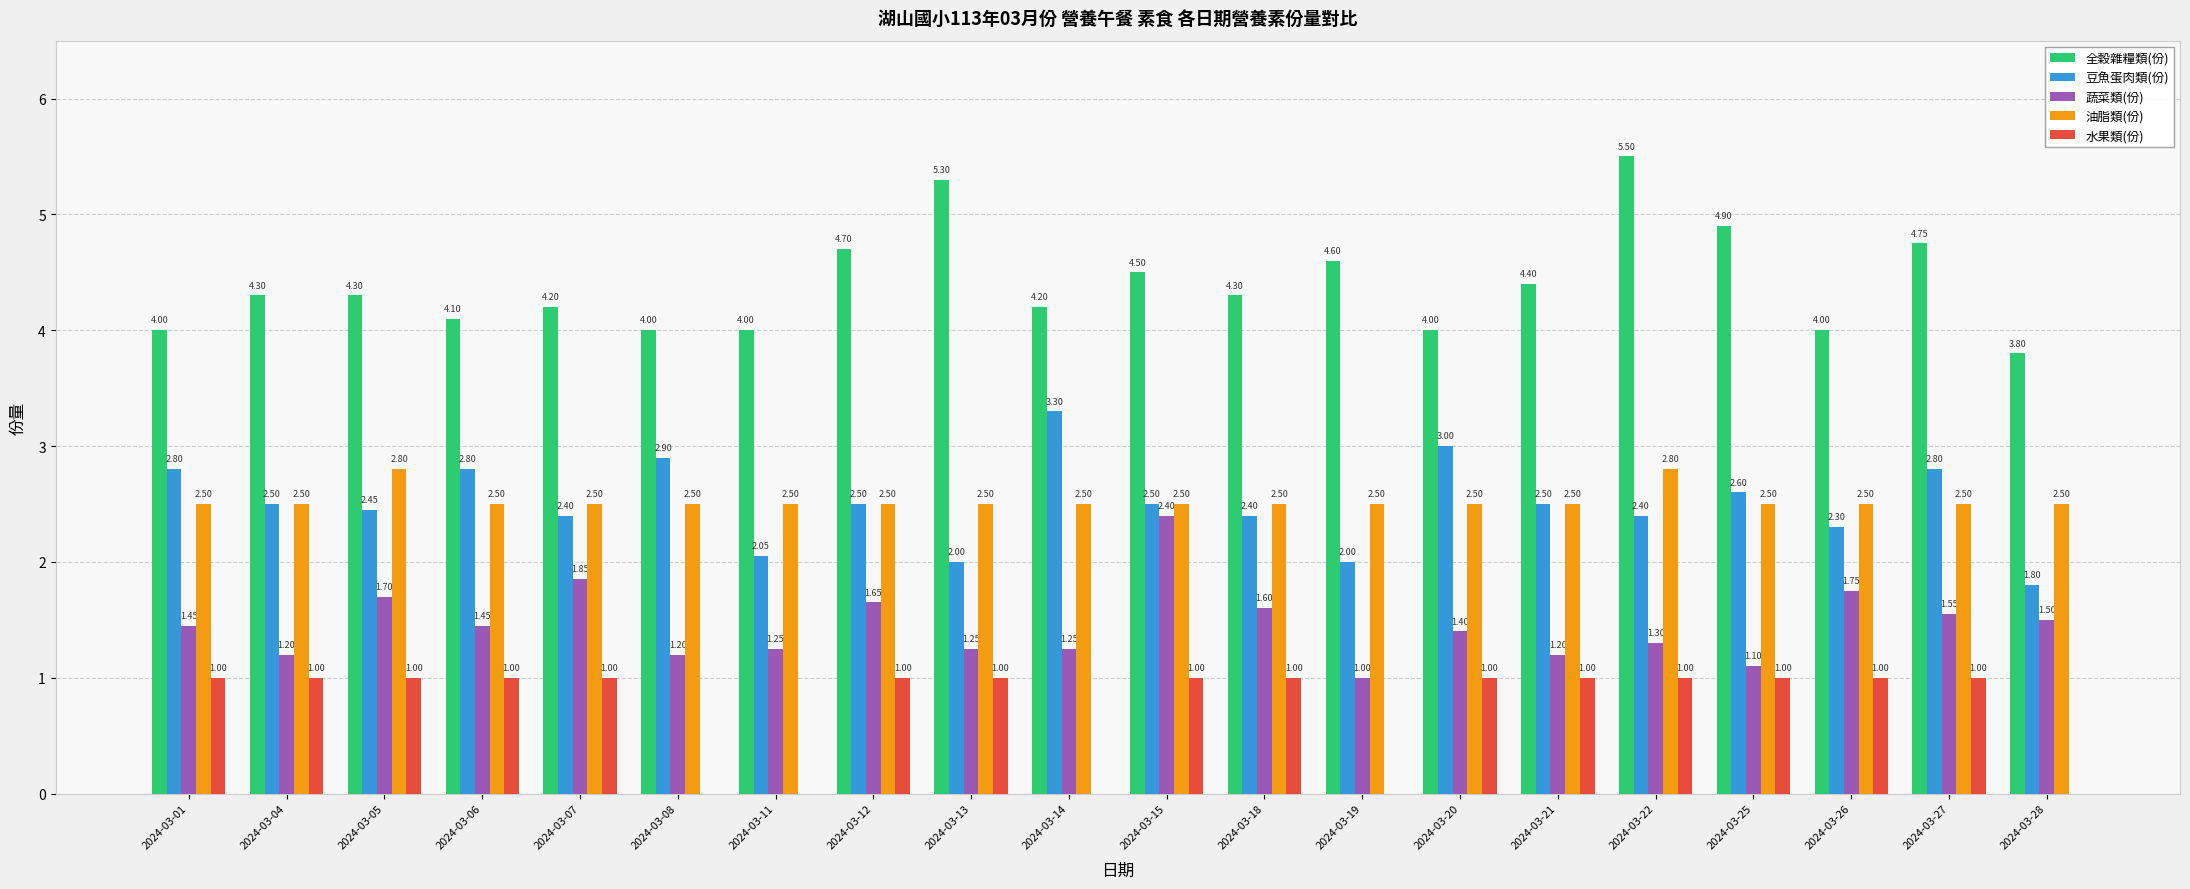

Which label corresponds to the largest value in the chart?

2024-03-22